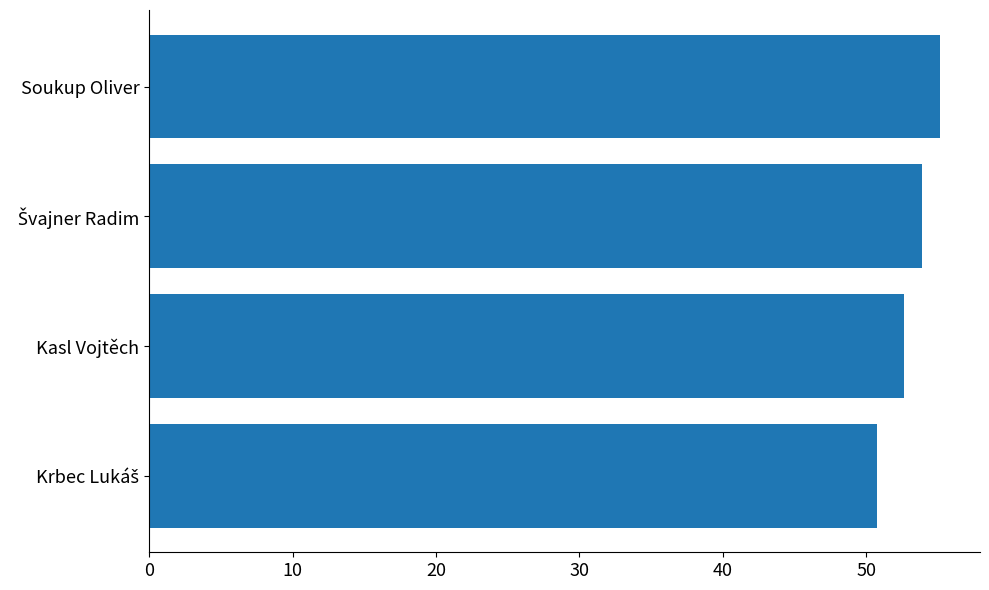

Approximately how many times larger is the value at Kasl Vojtěch compared to Soukup Oliver?

1.0